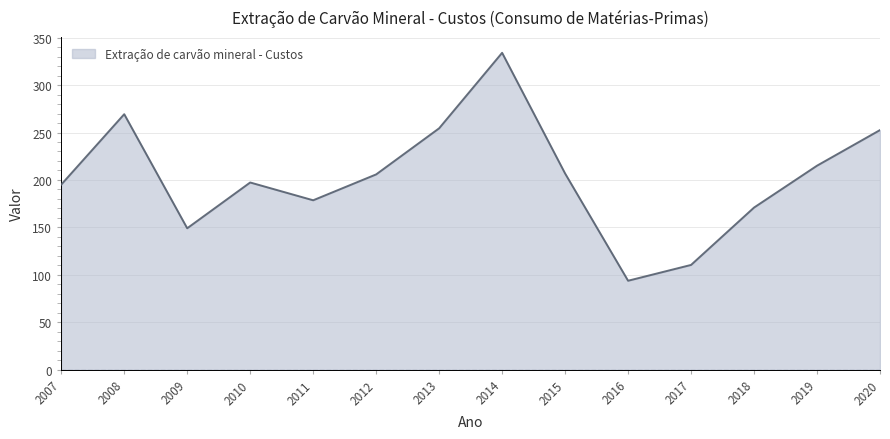

True or false: the data shows 325.4 at 2012.

False